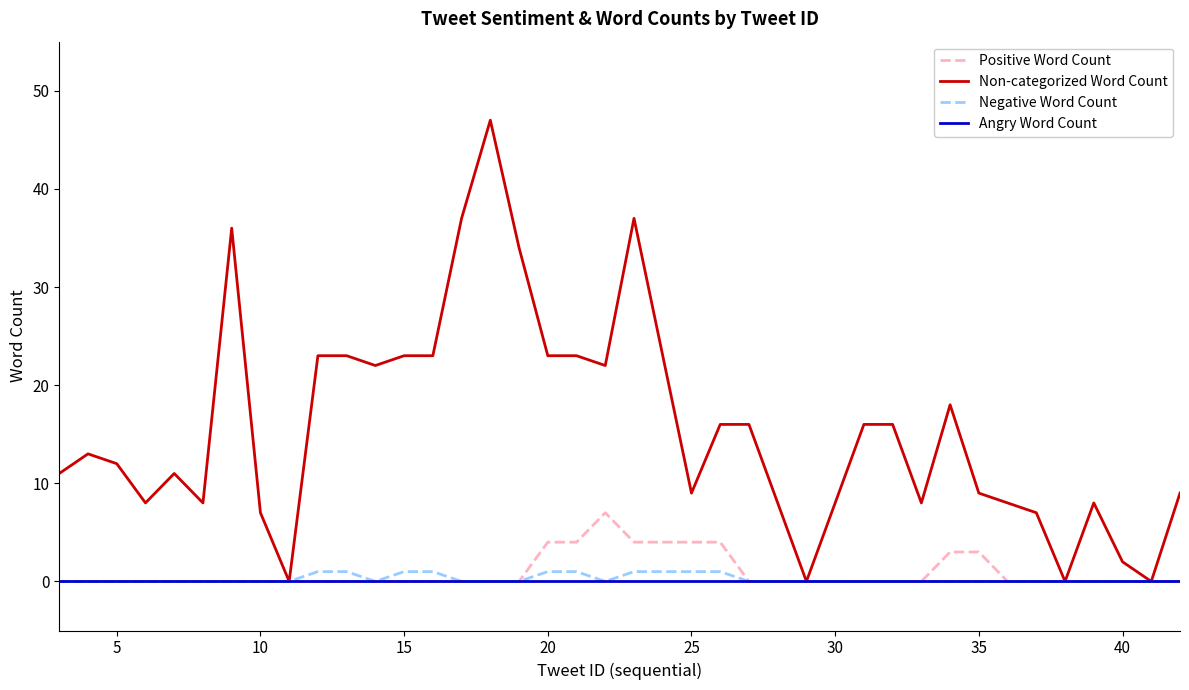

Which series has the largest range (max minus min)?

Non-categorized Word Count